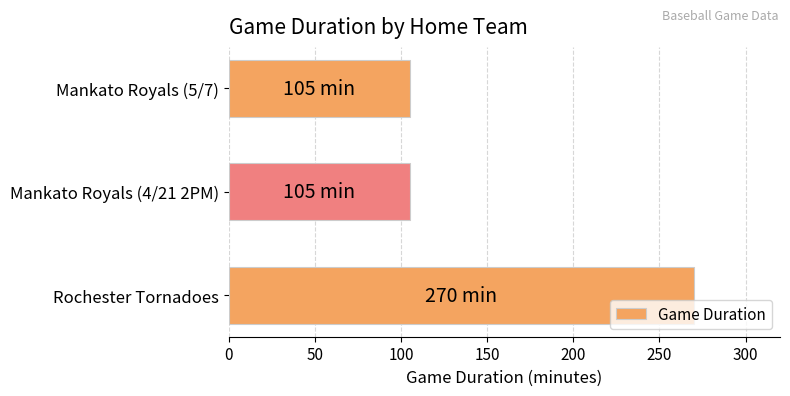

How many values are between 105 and 270?

3